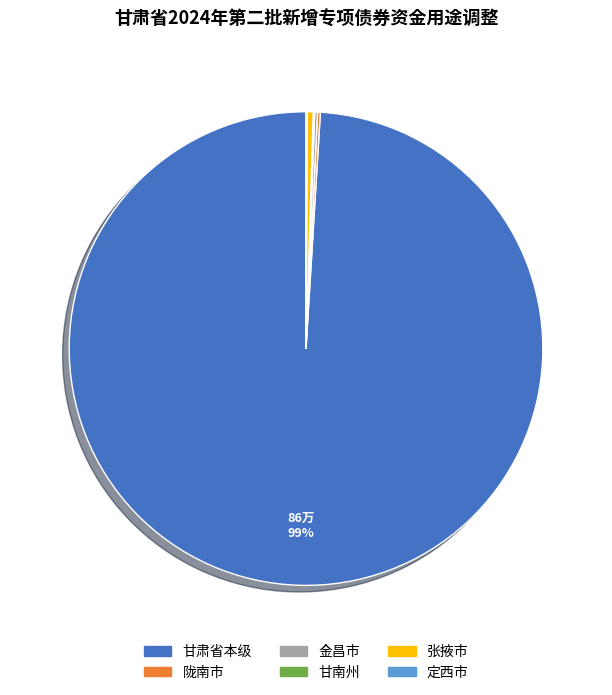

Is 甘肃省本级 the majority of the pie?

Yes